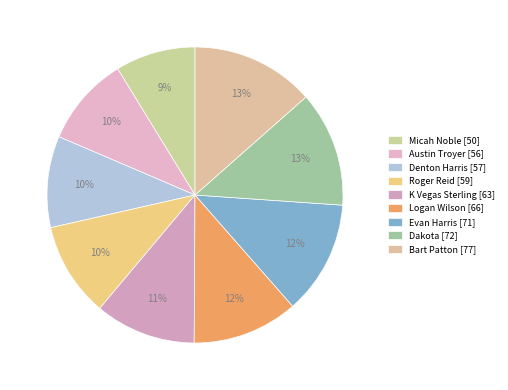

To the nearest percent, what is the average slice percentage?

11%